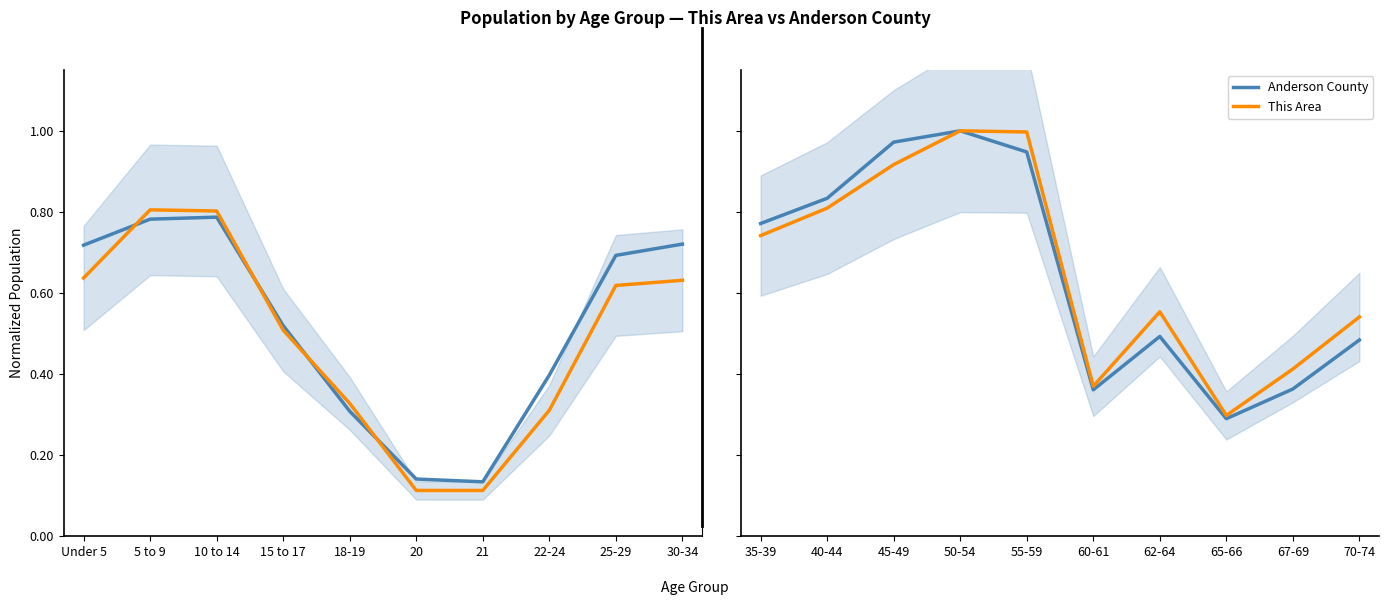

True or false: This Area and Anderson County cross at least once.

False